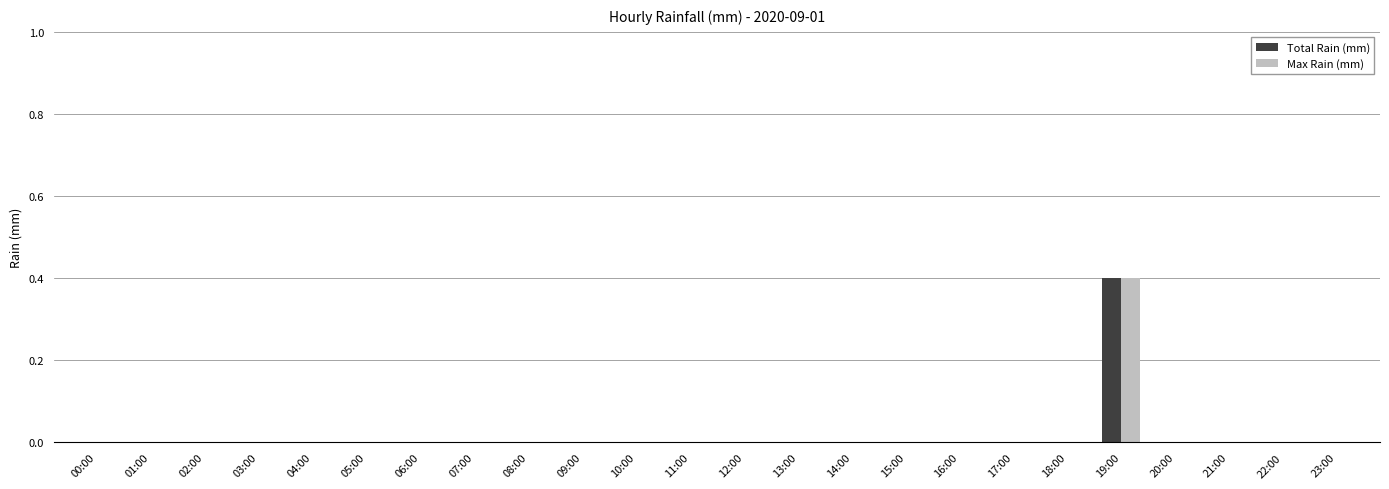

At which label does Total Rain (mm) reach its peak?

19:00